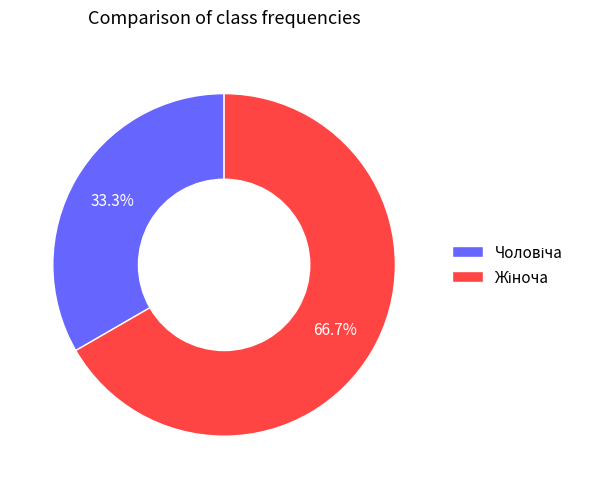

Is there any slice that represents more than half of the pie?

Yes